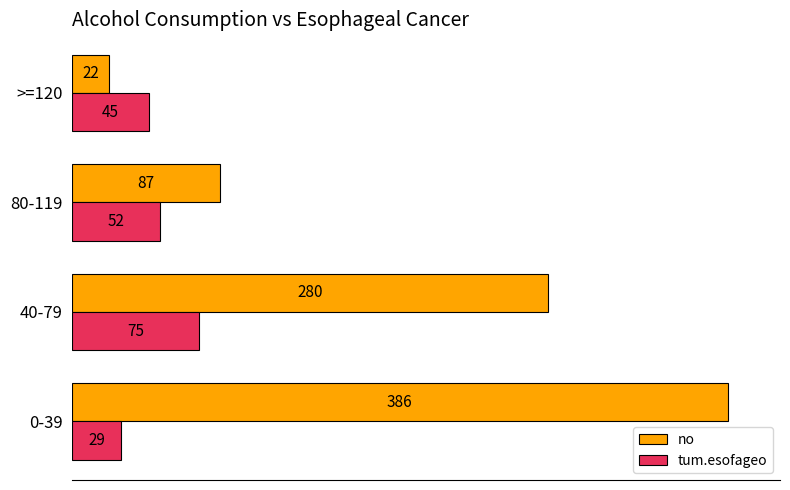

List the series in order of their peak value, lowest first.

tum.esofageo, no